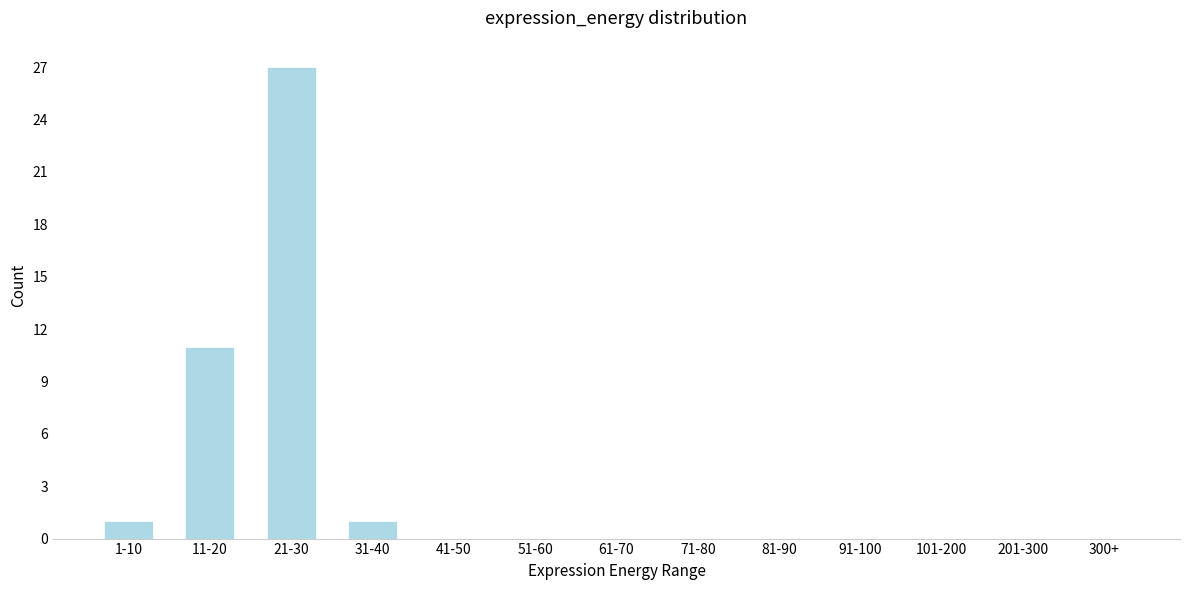

Reading left to right, what are all the values shown in this chart?

1-10=1	11-20=11	21-30=27	31-40=1	41-50=0	51-60=0	61-70=0	71-80=0	81-90=0	91-100=0	101-200=0	201-300=0	300+=0